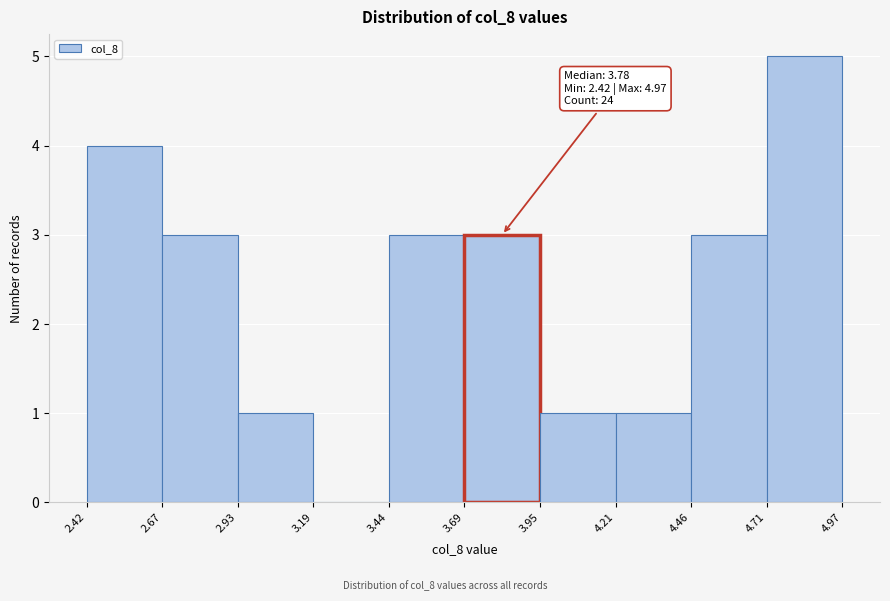

Which range on the x-axis has the tallest bar?

4.71 to 4.97